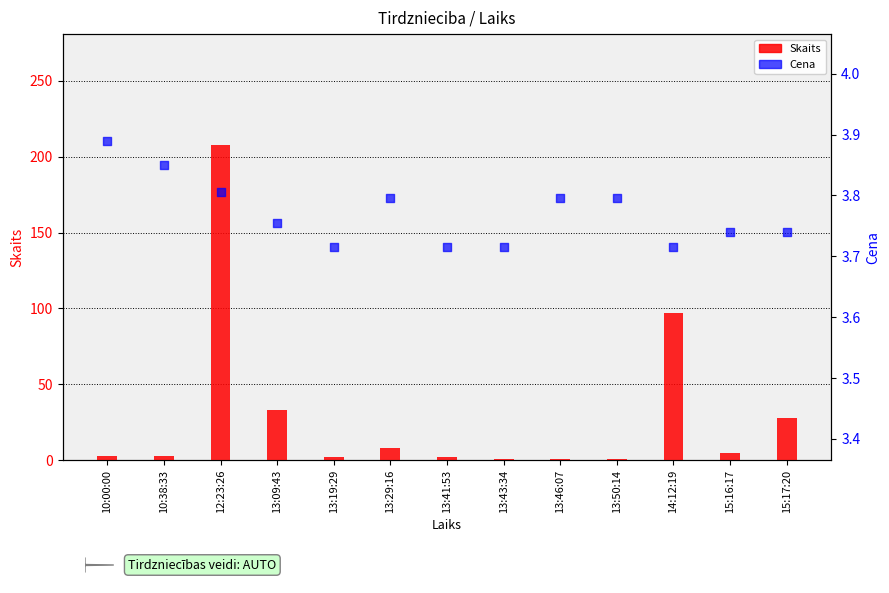

Which series contains the highest Y value?

Skaits